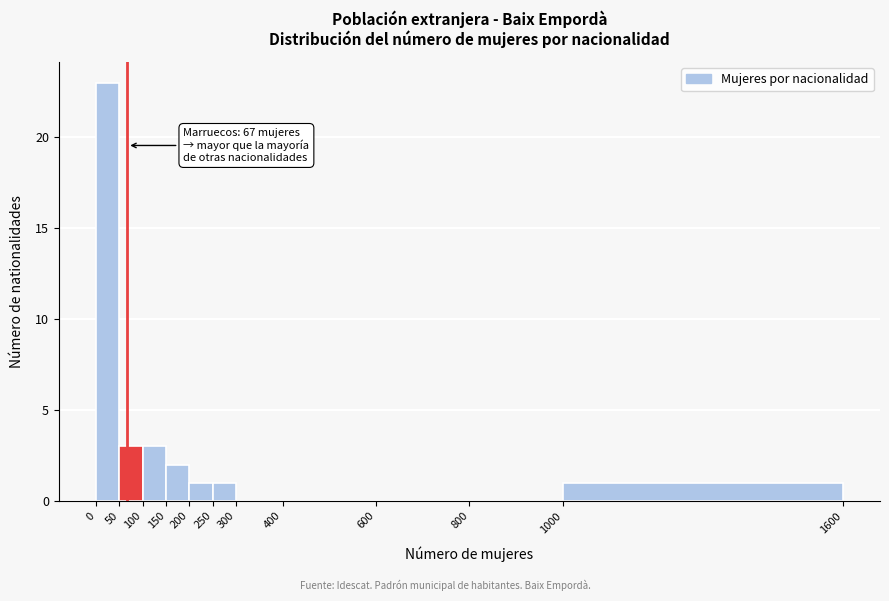

Over which range of the x-axis is the bar tallest?

0 to 50